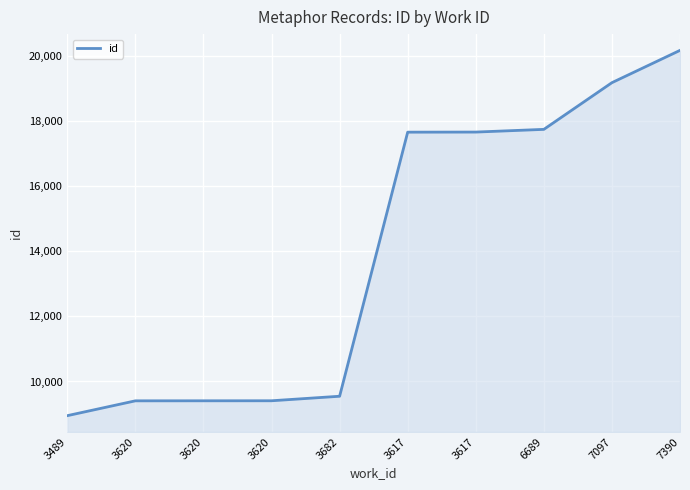

What is the label of the 10th point from the left?

7390